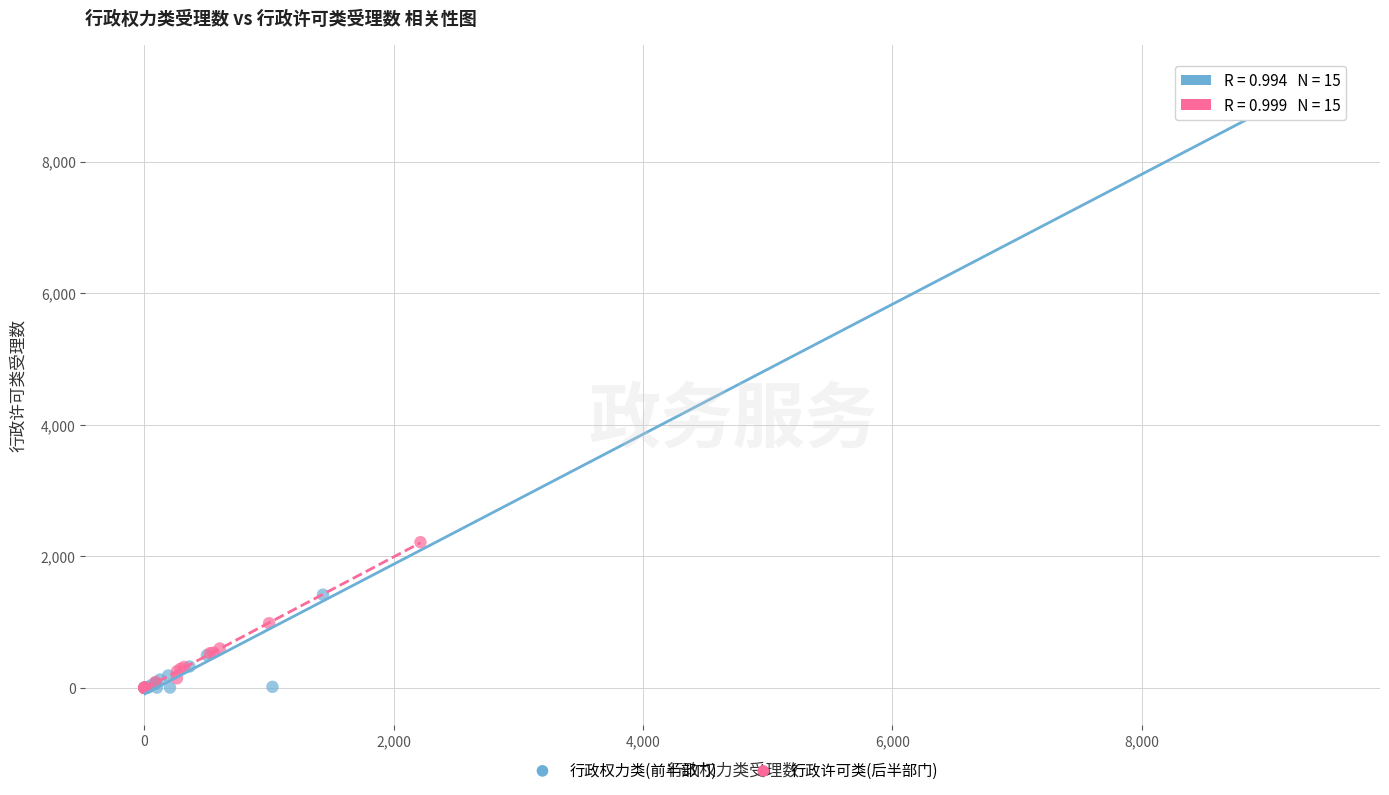

Which series reaches the maximum Y coordinate?

行政权力类(前半部门)